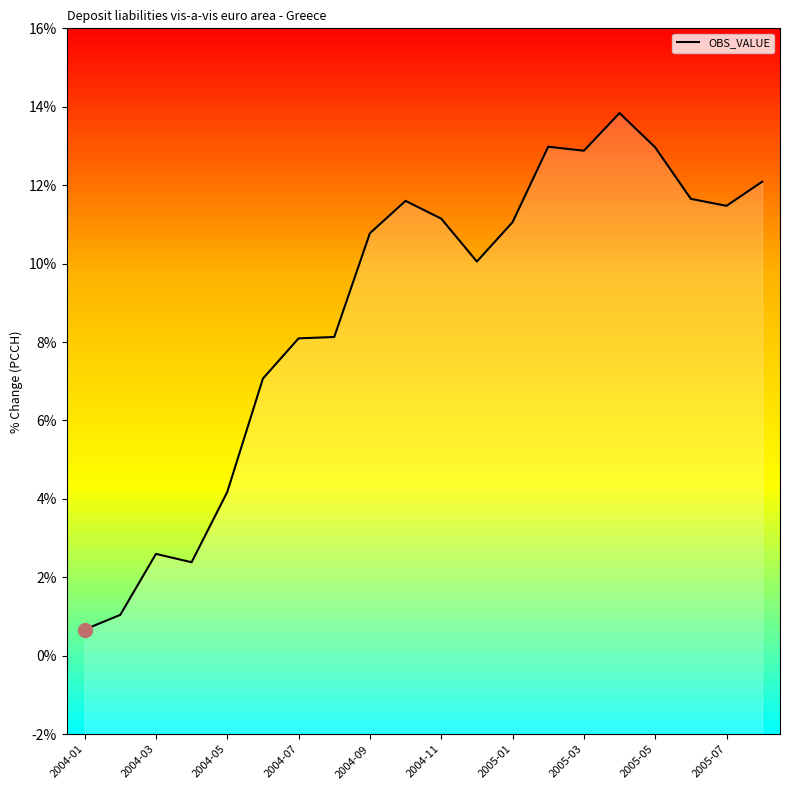

What is the maximum value for OBS_VALUE?

13.8